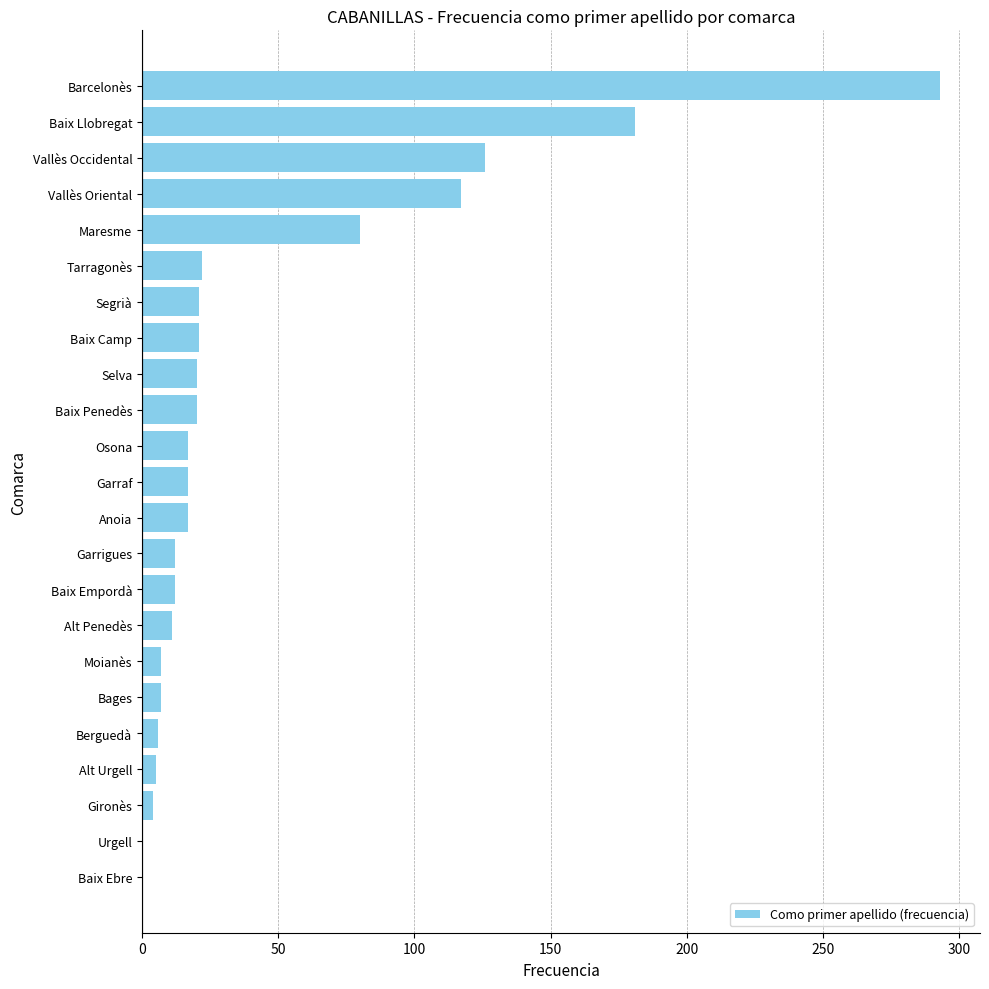

Which has a higher value, Baix Ebre or Baix Llobregat?

Baix Llobregat